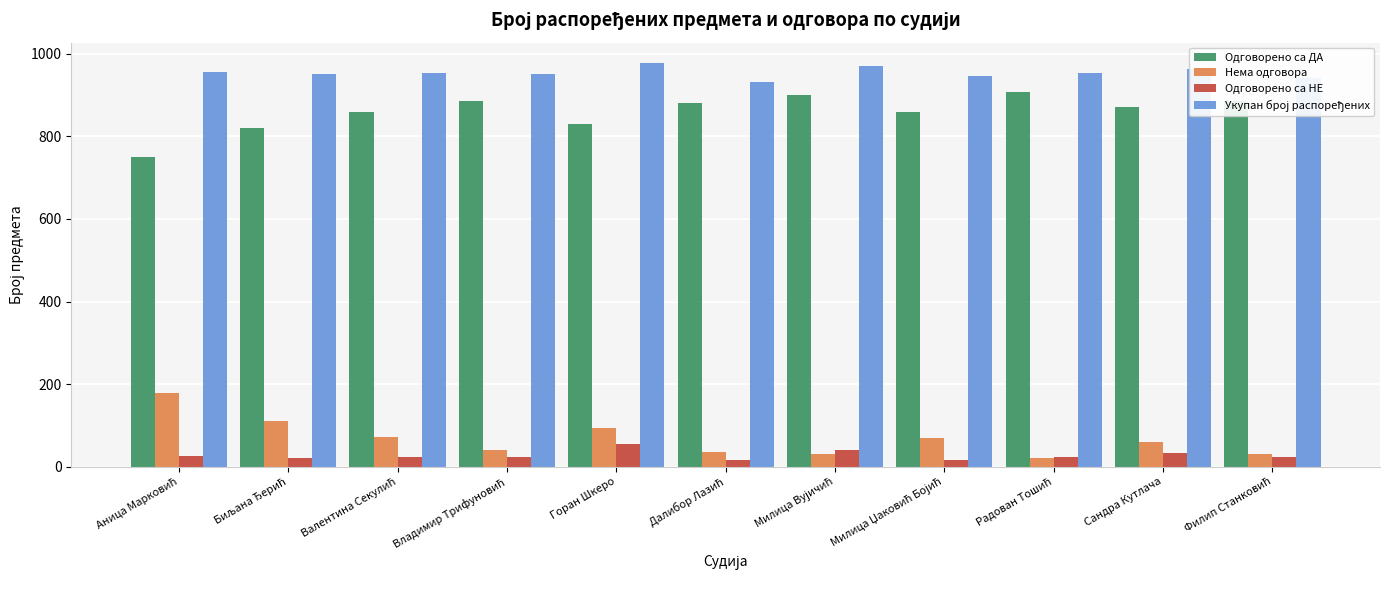

At how many categories does at least one series exceed 404?

11